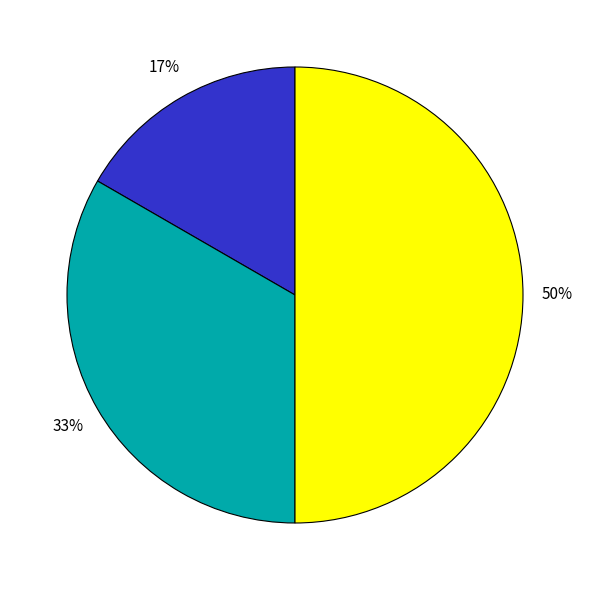

To the nearest percent, what is the average slice percentage?

33%